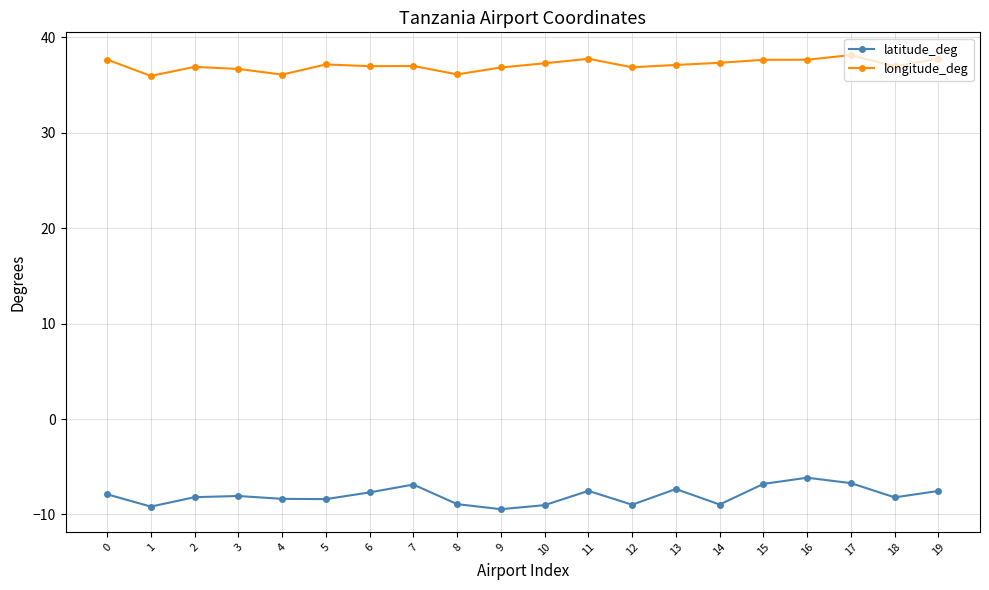

What is the lowest value of the latitude_deg series?

-9.4